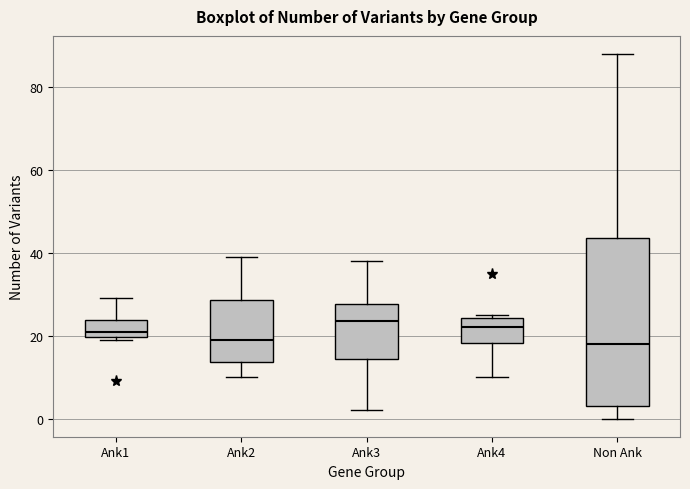

Reading left to right, transcribe this box plot: for each box, give where its median line is, the range the box spans, and where its two whiskers end, as read against the y-axis. The values are not printed on the chart, so give them approximately, as read against the axis.

Ank1: median 22, box 20 to 24, whiskers 20 (just below the box's lower edge) to 30
Ank2: median 20, box 14 to 28, whiskers 10 to 40
Ank3: median 24, box 14 to 28, whiskers 2 to 38
Ank4: median 22, box 18 to 24, whiskers 10 to 26
Non Ank: median 18, box 4 to 44, whiskers 0 to 88